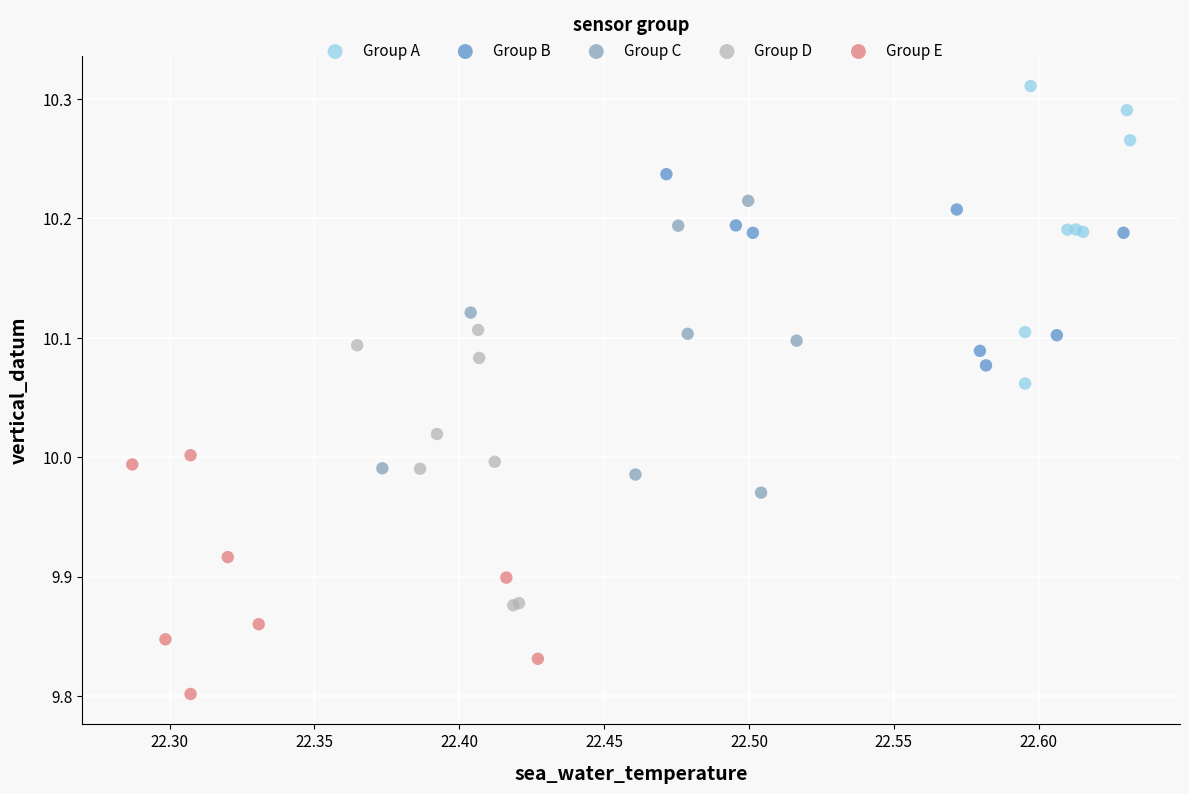

Which series contains the highest Y value?

Group A